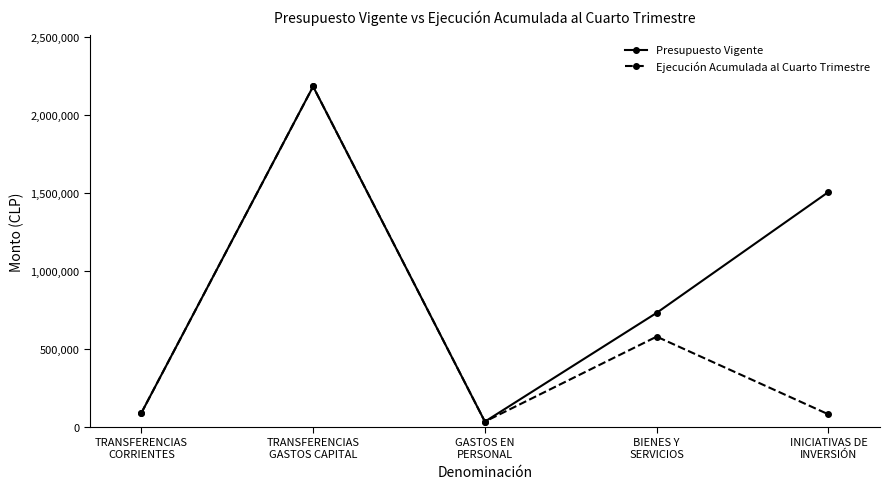

True or false: Ejecución Acumulada al Cuarto Trimestre has a value of 34000 at GASTOS EN
PERSONAL.

True